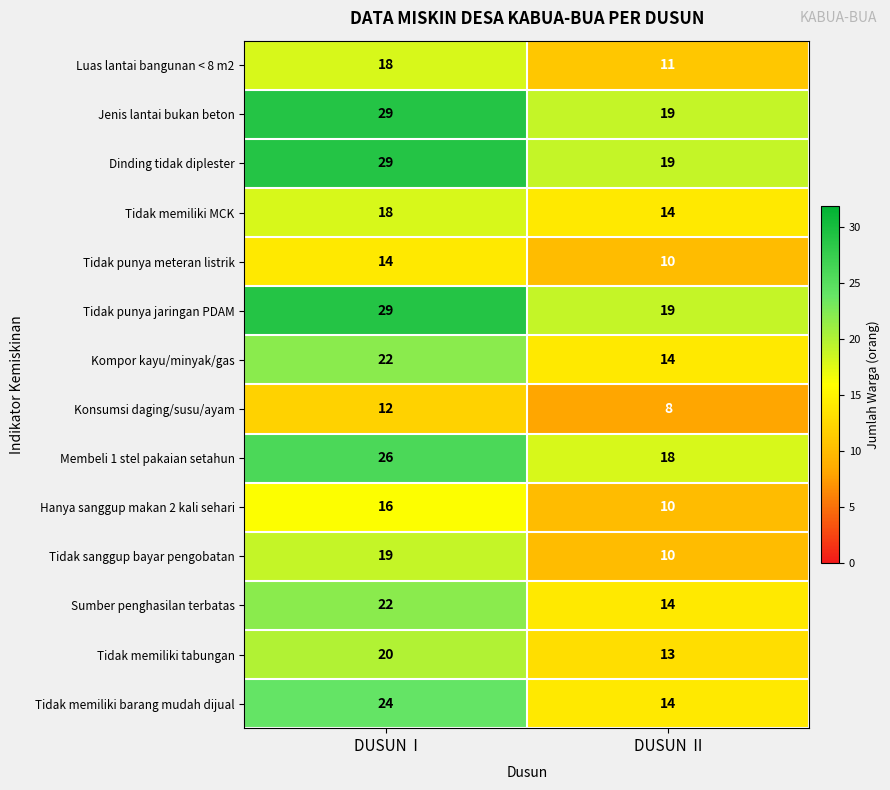

What is the sum of all Dinding tidak diplester values?

48